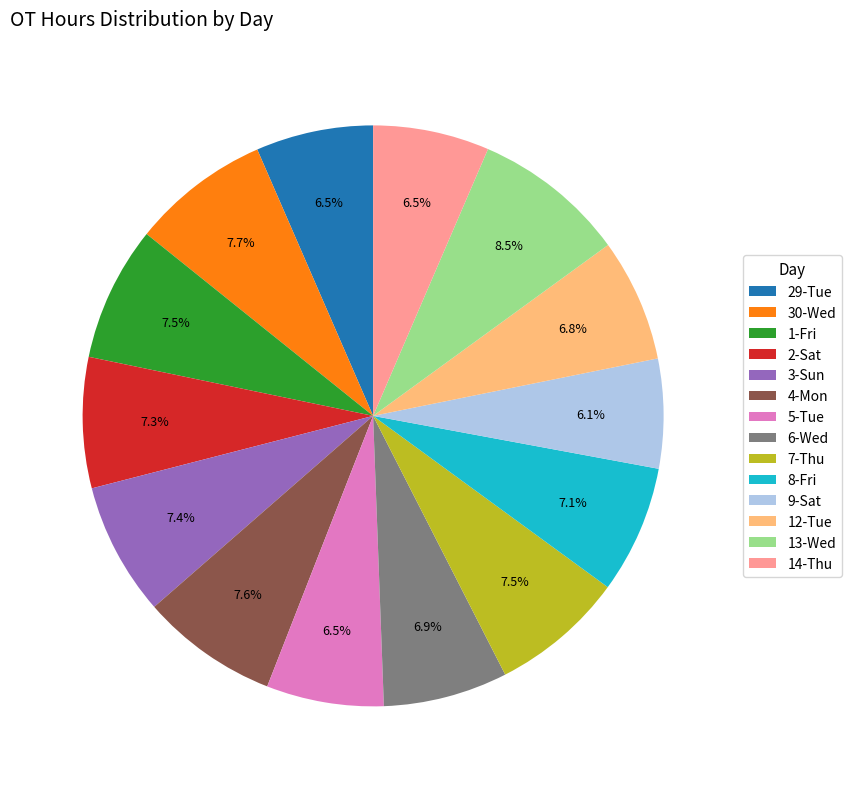

Which has a higher value, 30-Wed or 14-Thu?

30-Wed